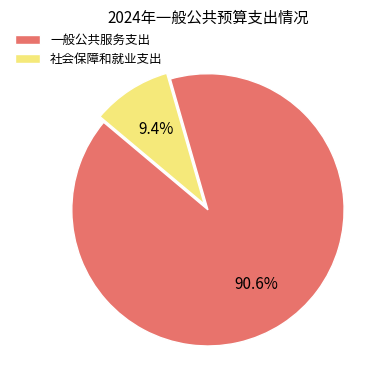

To the nearest percent, what is the difference between the 一般公共服务支出 and 社会保障和就业支出 slice percentages?

81%